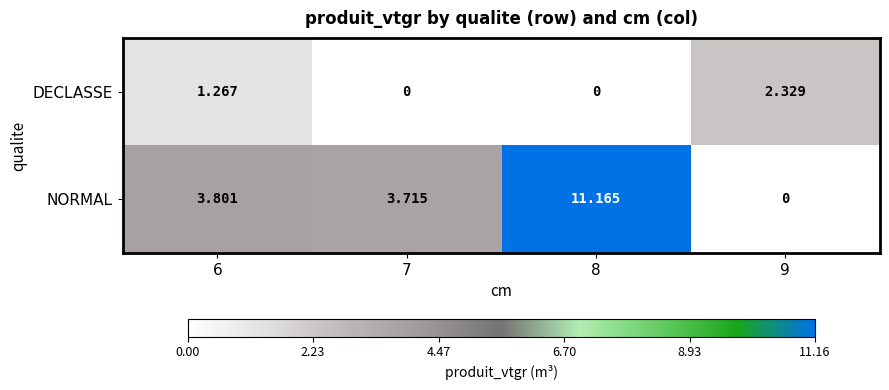

Which series has the widest spread of values?

NORMAL